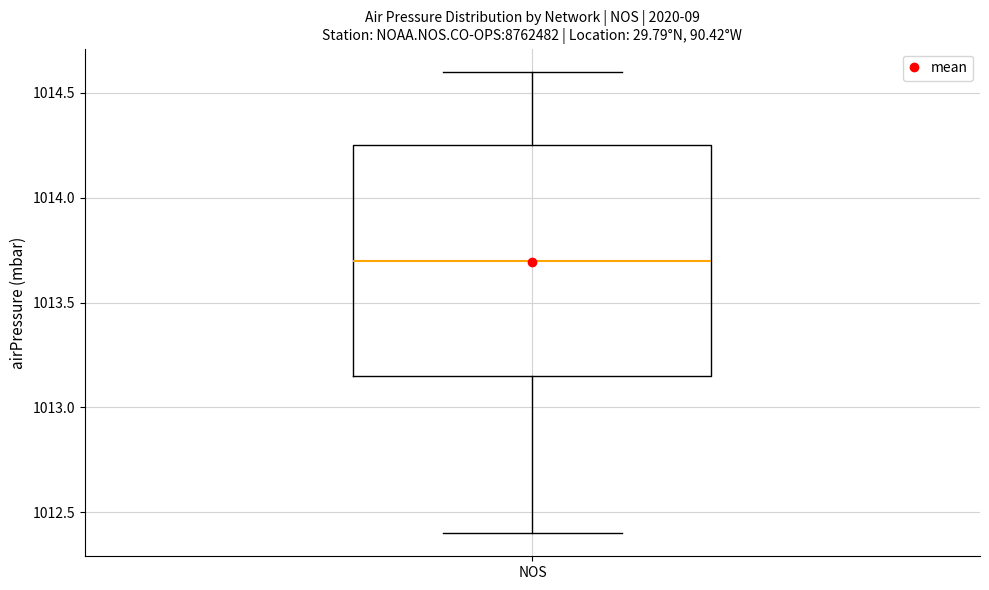

Transcribe this box plot: give where the median line is, the range the box spans, and where the two whiskers end, as read against the y-axis. The values are not printed on the chart, so give them approximately, as read against the axis.

median 1013.70, box 1013.15 to 1014.25, whiskers 1012.40 to 1014.60